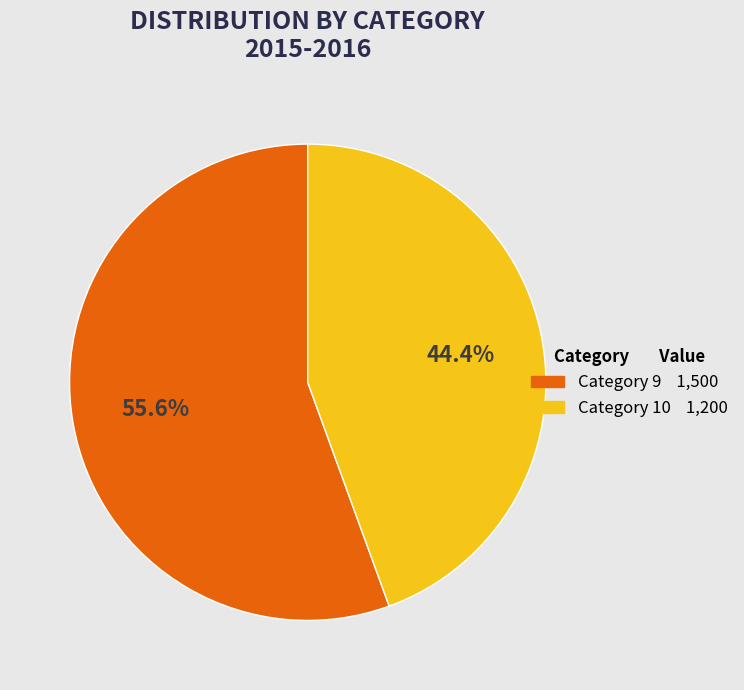

Does any single category account for the majority?

Yes